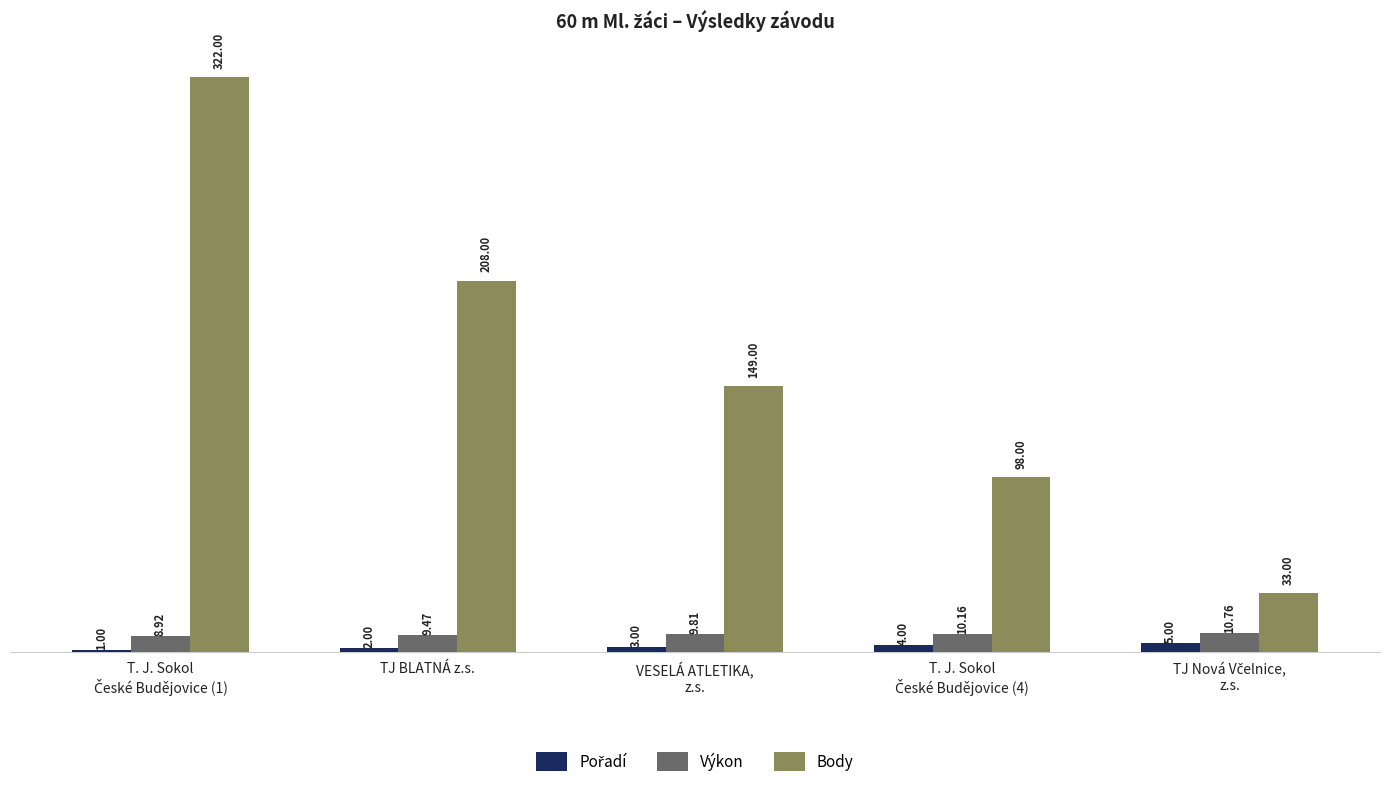

Which series has the largest total across all categories?

Body